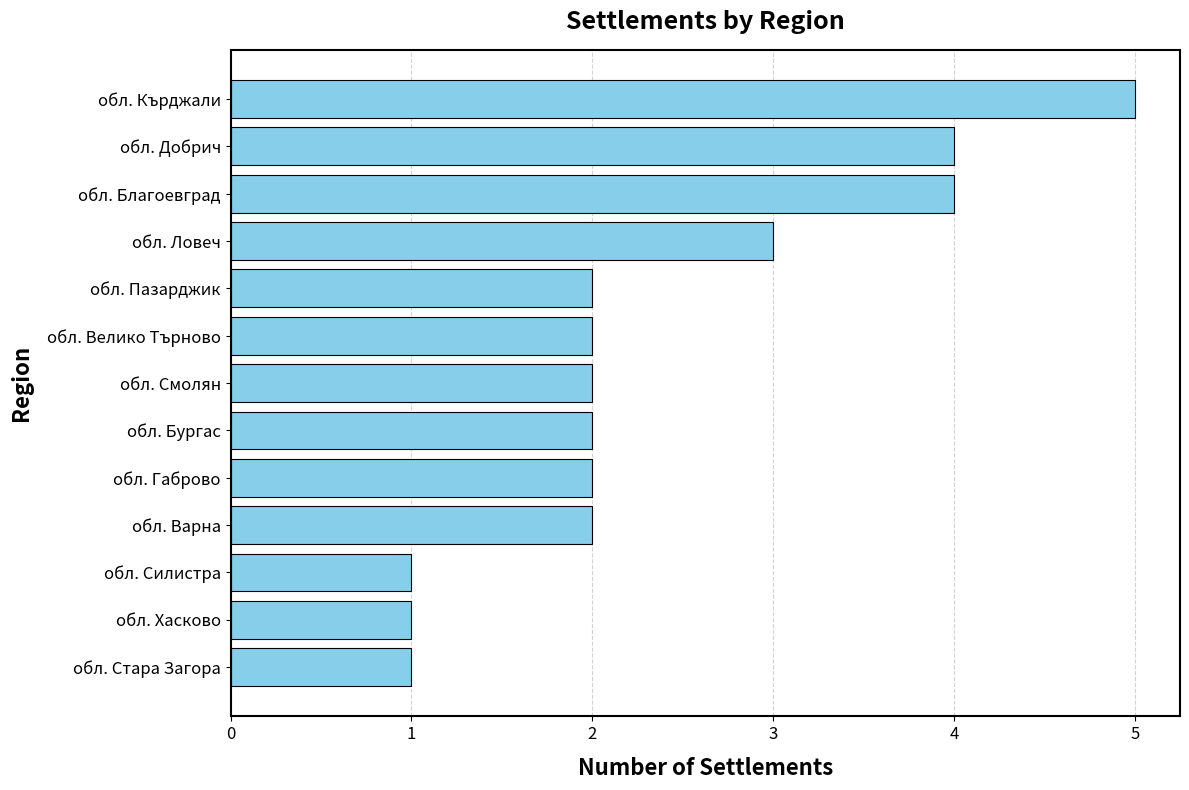

True or false: the data shows 0 at обл. Пазарджик.

False